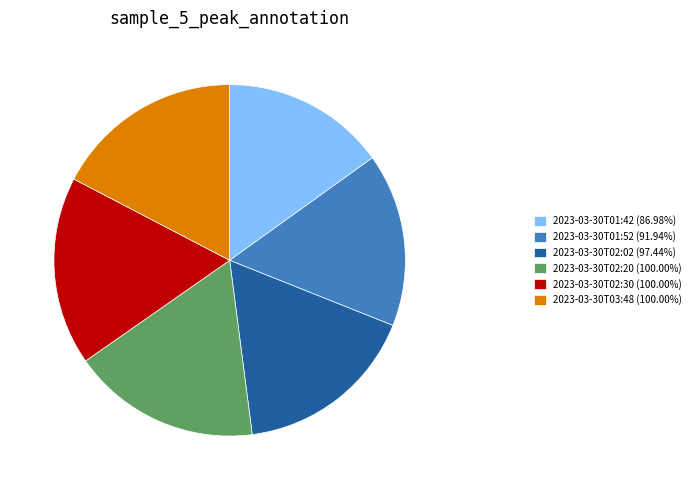

Does any single category account for the majority?

No